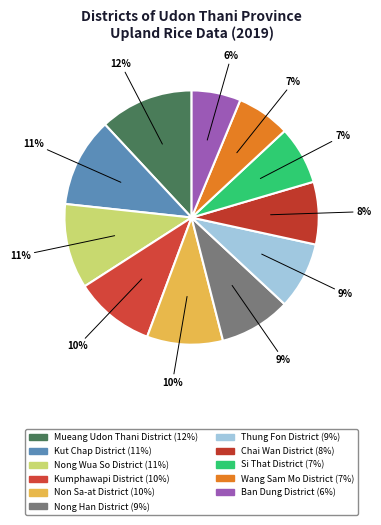

To the nearest percent, what is the difference between the largest and smallest slice percentages?

6%